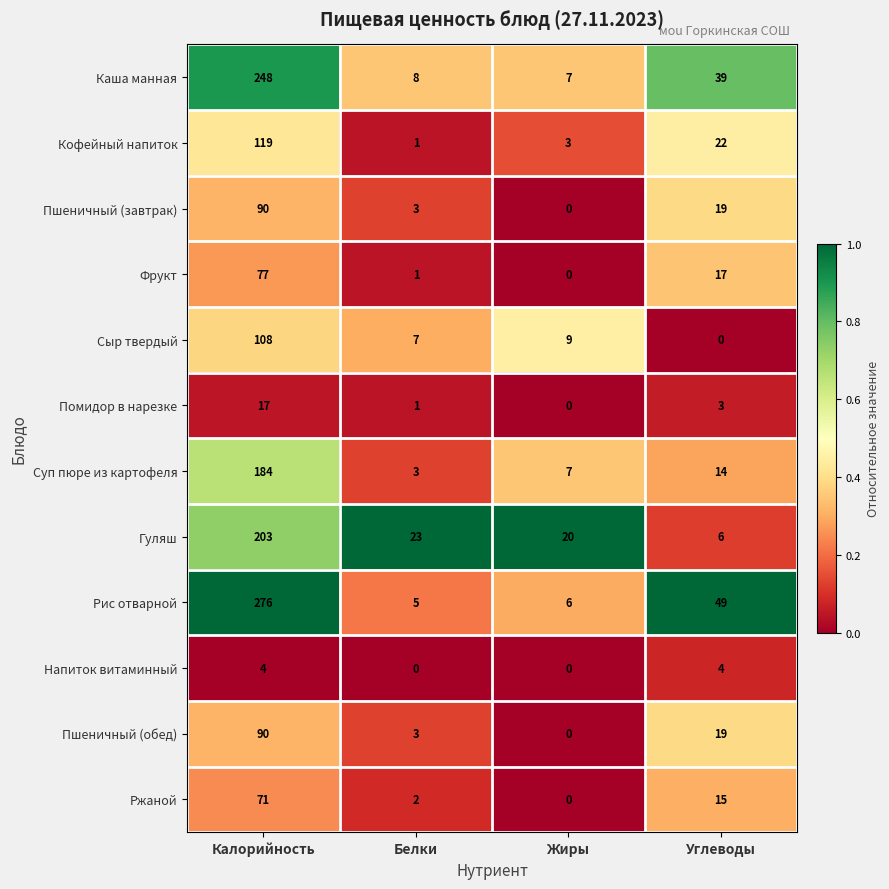

What is the approximate value of Сыр твердый at Белки?

7